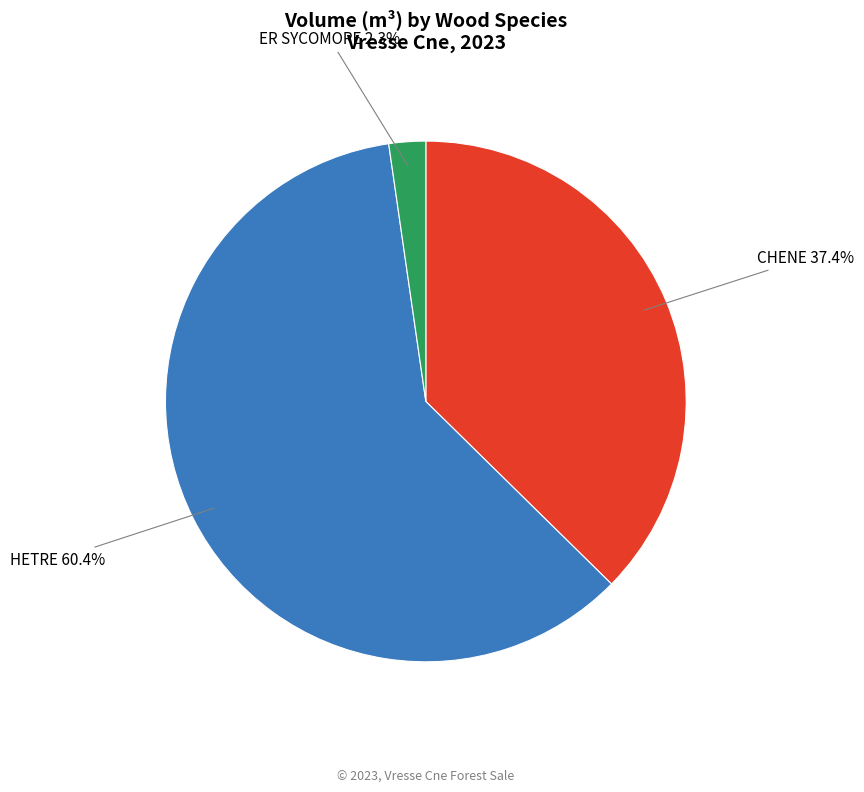

How many slices are in this pie chart?

3